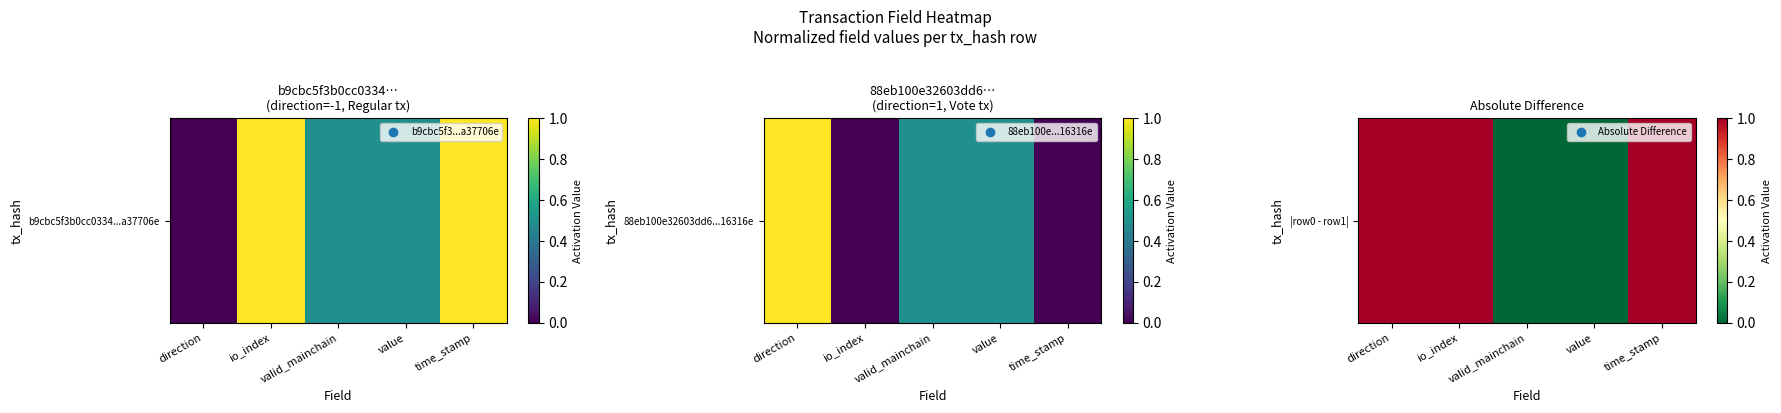

At which label is the value closest to 0?

valid_mainchain